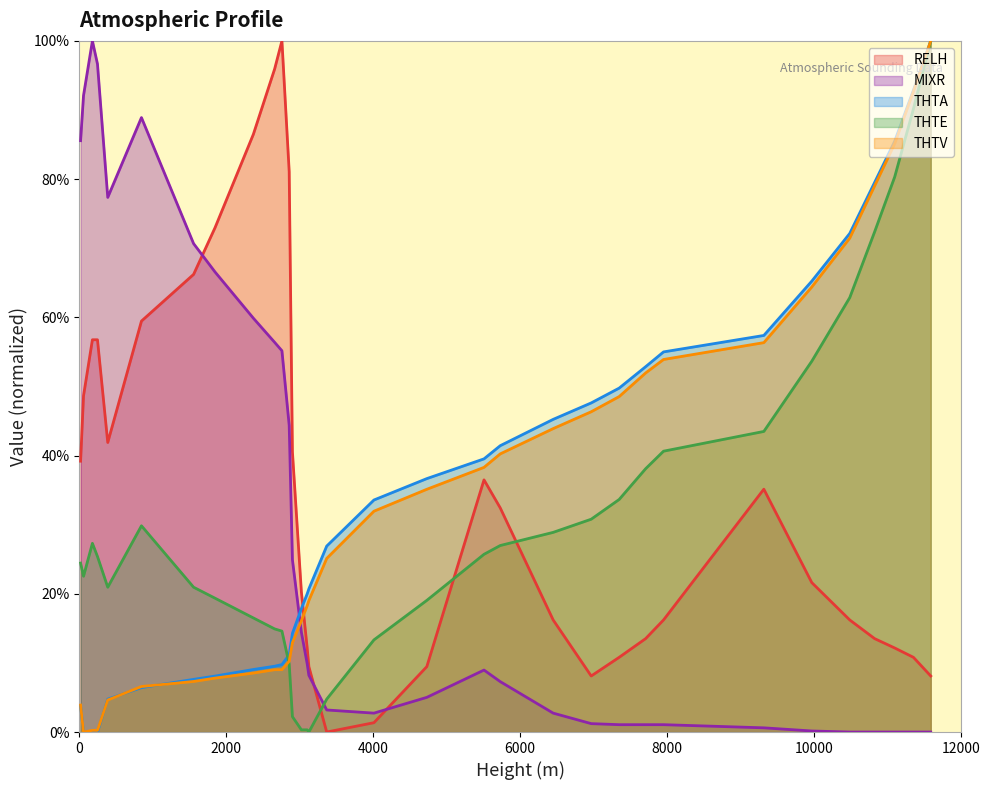

How many intersections are there between THTV and RELH?

1